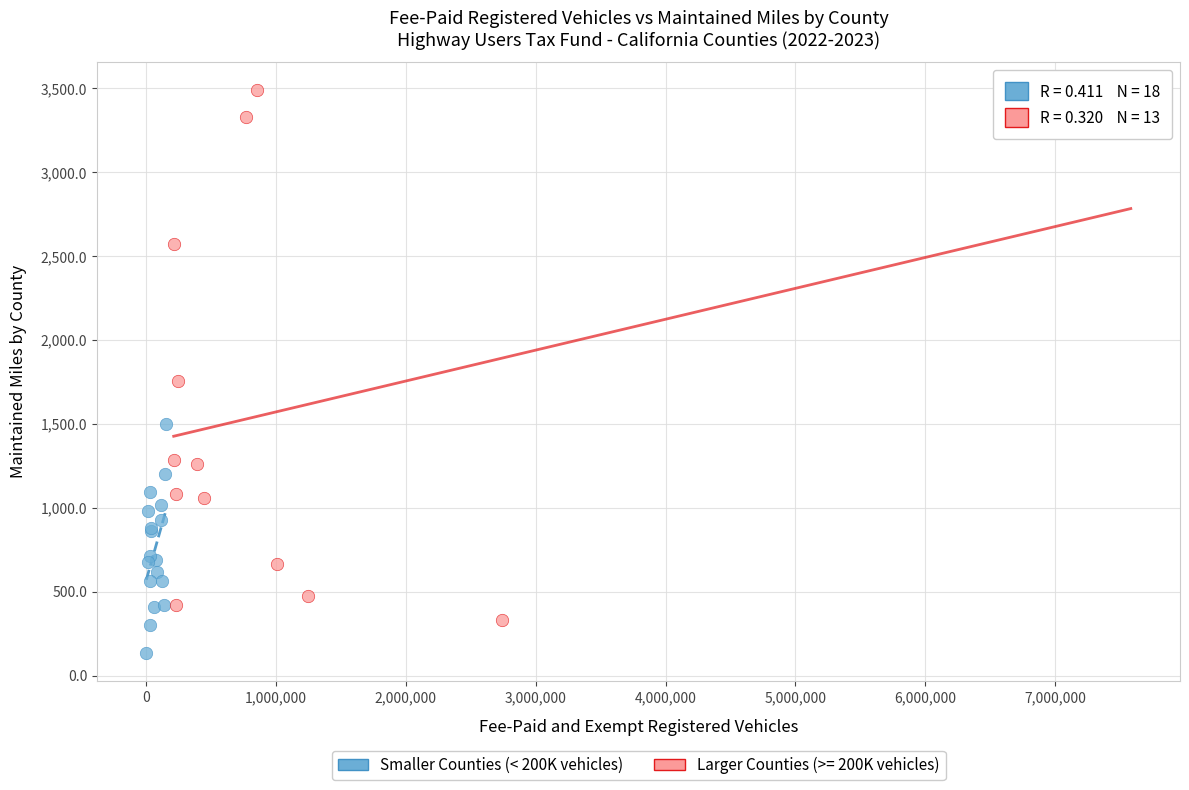

Which series reaches the maximum Y coordinate?

Larger Counties (>= 200K vehicles)